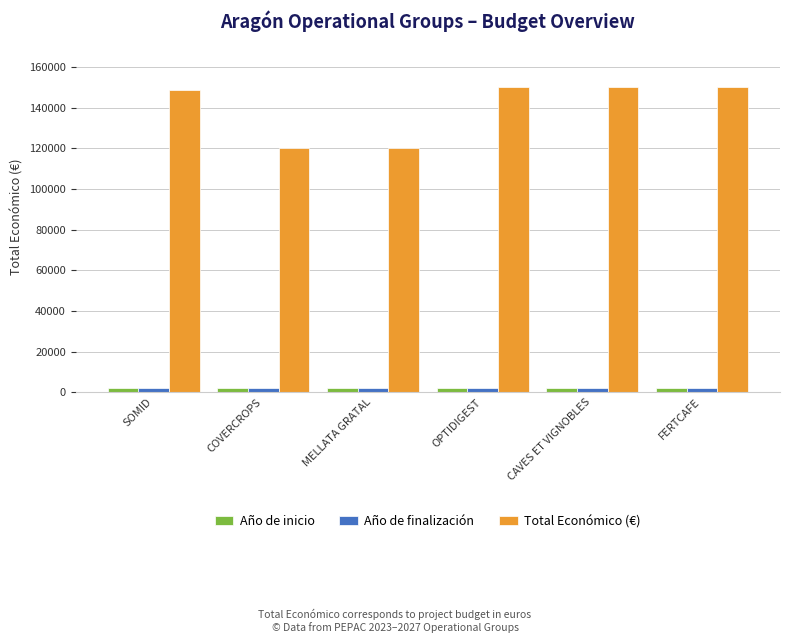

What are all the series names shown in the legend?

Año de inicio, Año de finalización, Total Económico (€)